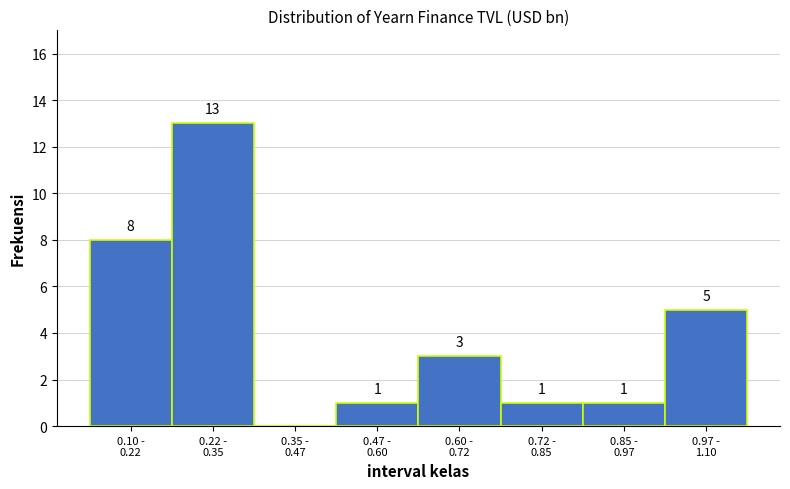

What is the sum of all values?

32